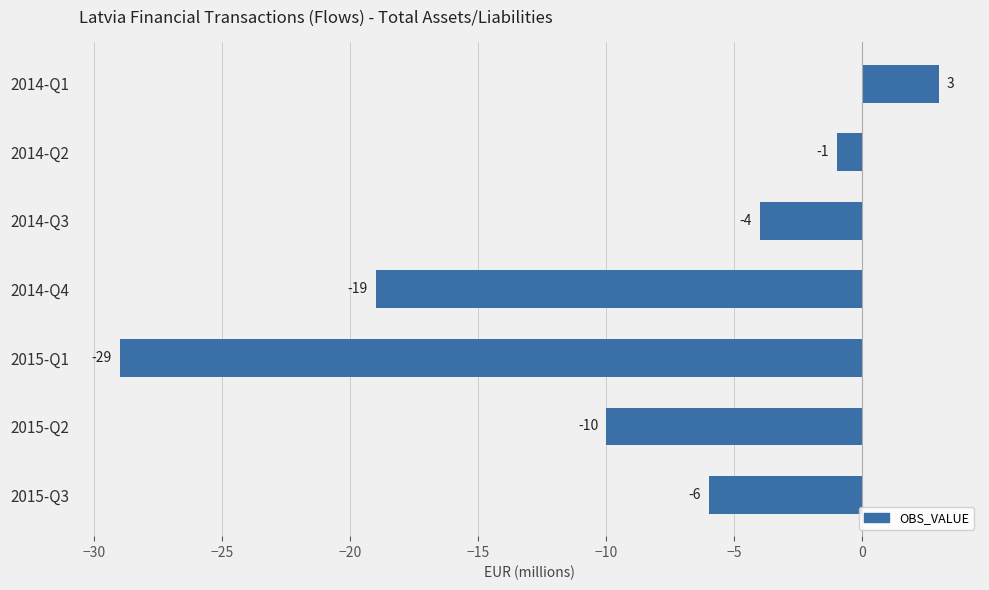

List the labels in order of value, smallest first.

2015-Q1, 2014-Q4, 2015-Q2, 2015-Q3, 2014-Q3, 2014-Q2, 2014-Q1